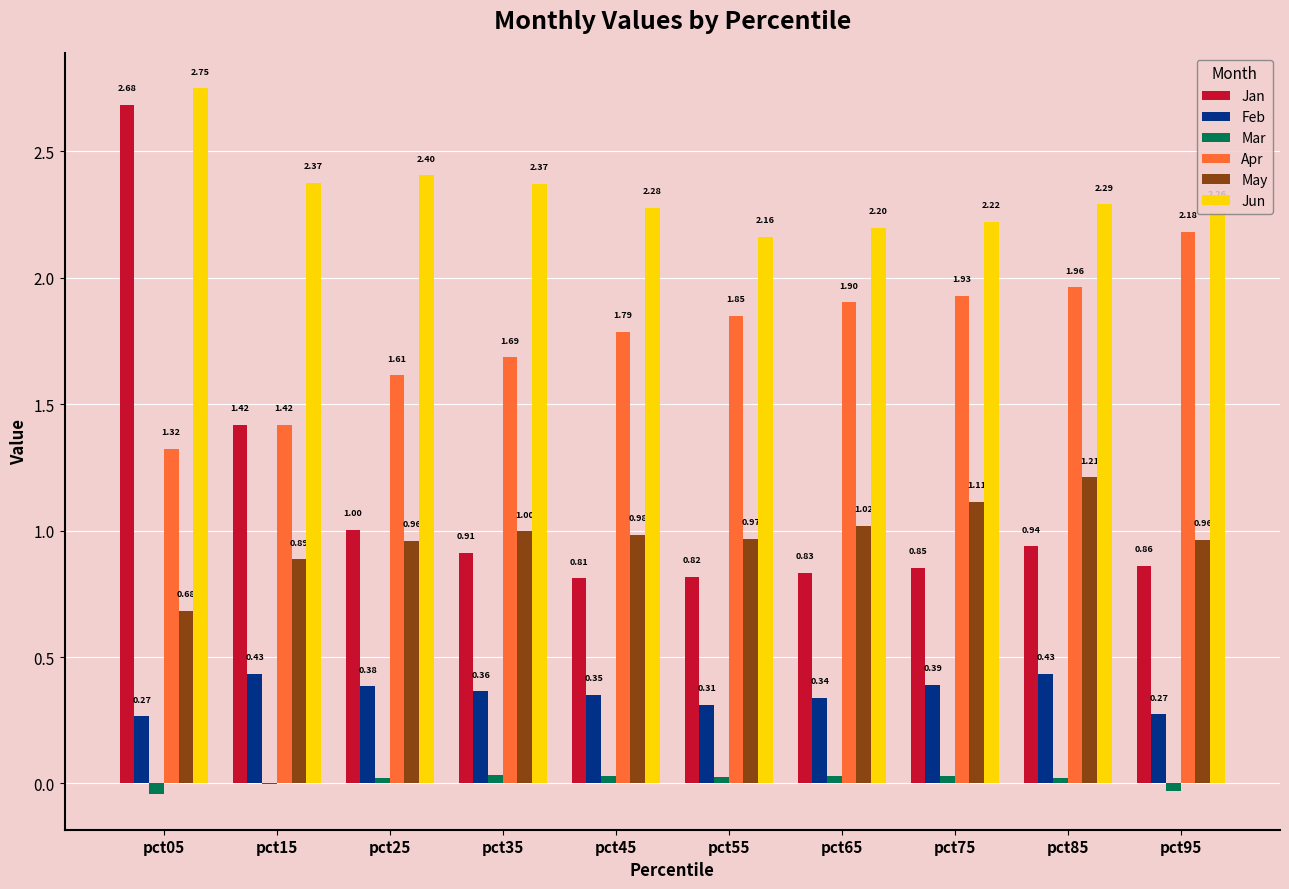

What is the sum of all Jan values?

11.1